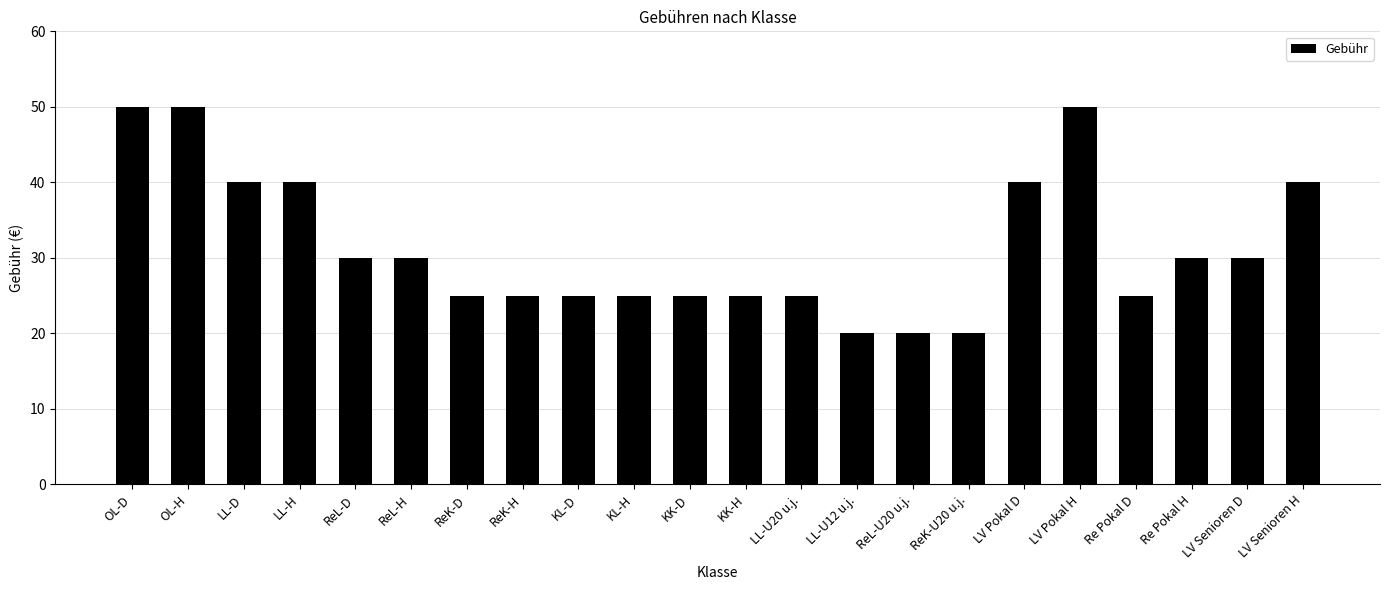

What value does the data have at ReK-U20 u.j., to the nearest 10?

20